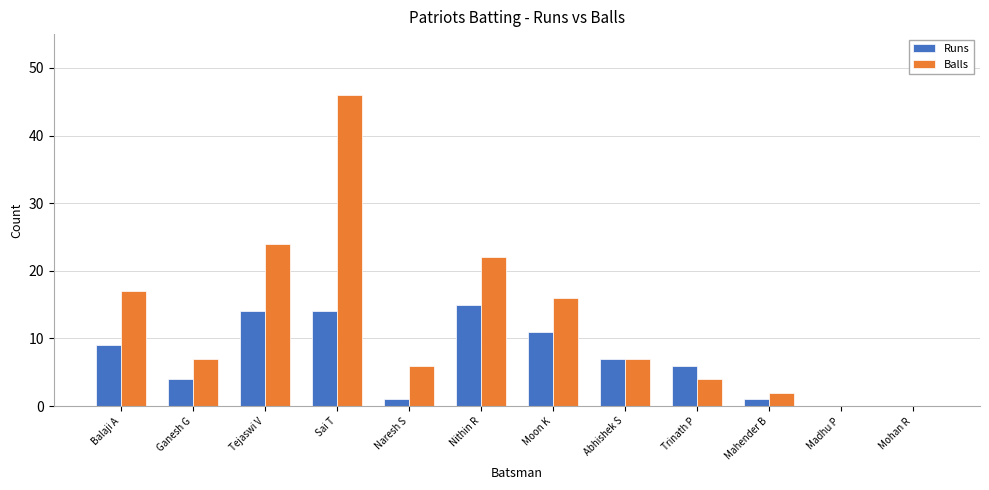

Is it true that Runs equals -10 at Mohan R?

False